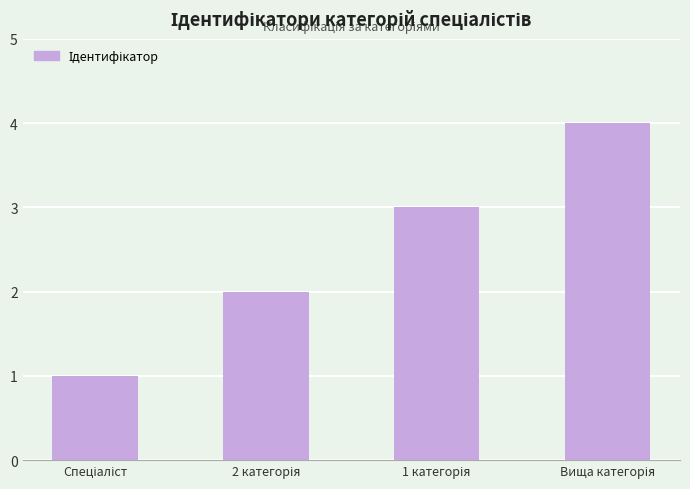

What is the difference between the maximum and minimum values?

3